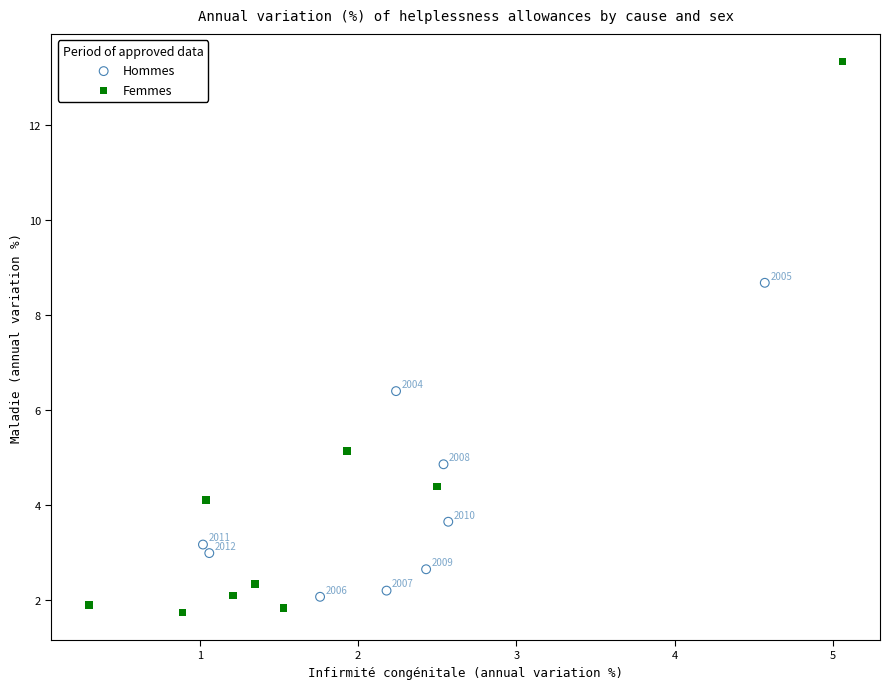

Which series has the widest spread of Y values?

Femmes